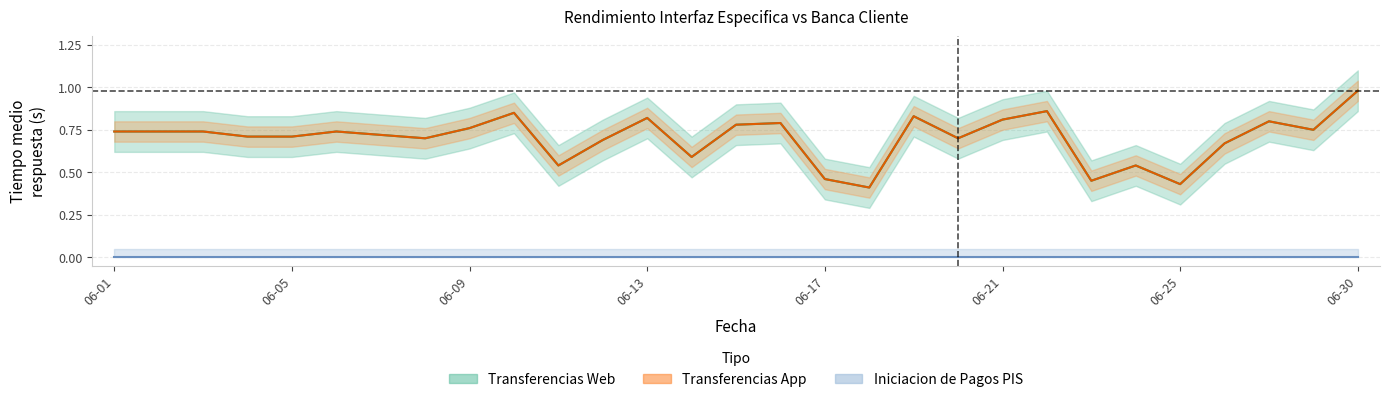

At which category does the chart reach its minimum across all series?

2023-06-18